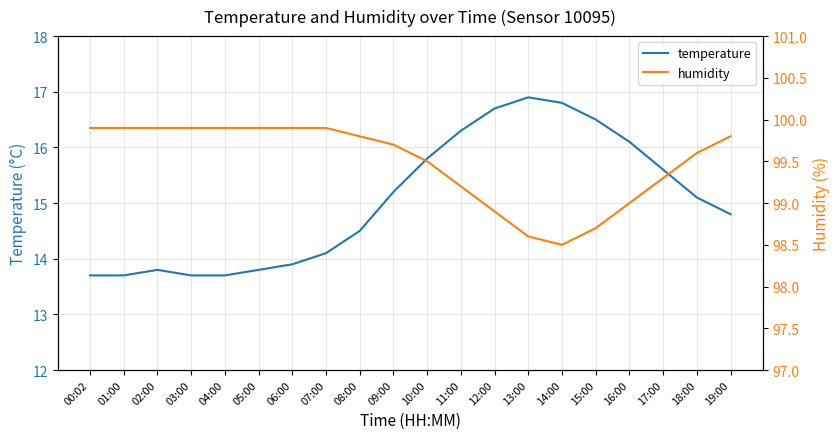

Count the number of categories in the chart.

20